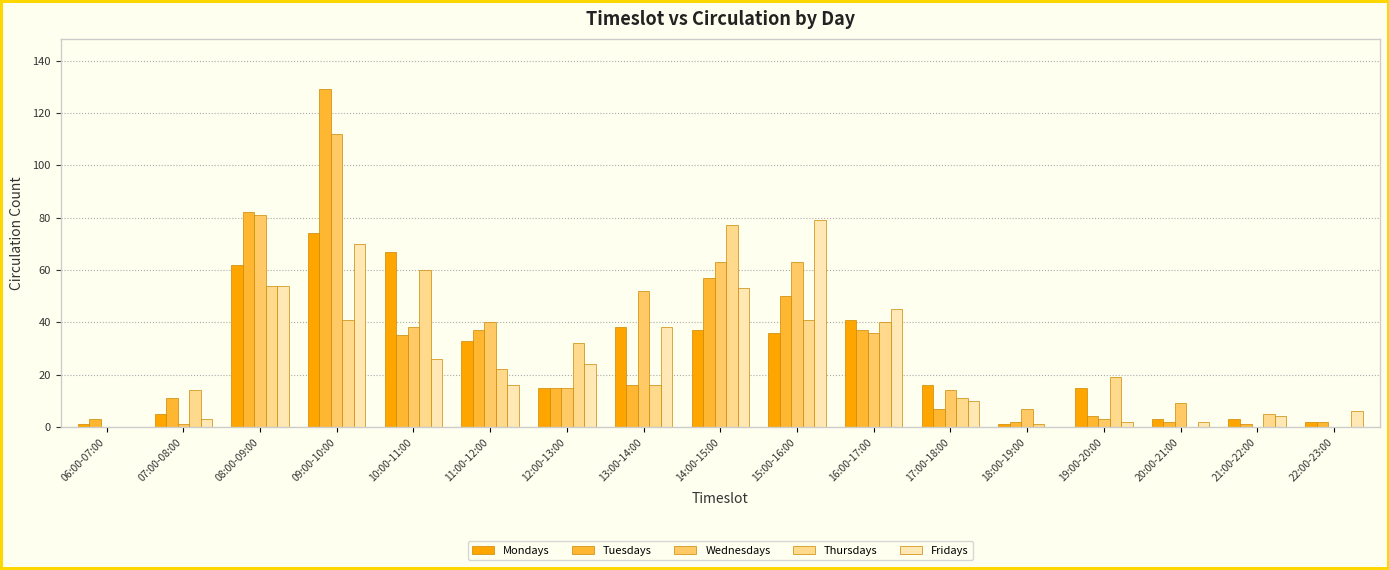

At which label is Tuesdays closest to 65?

14:00-15:00